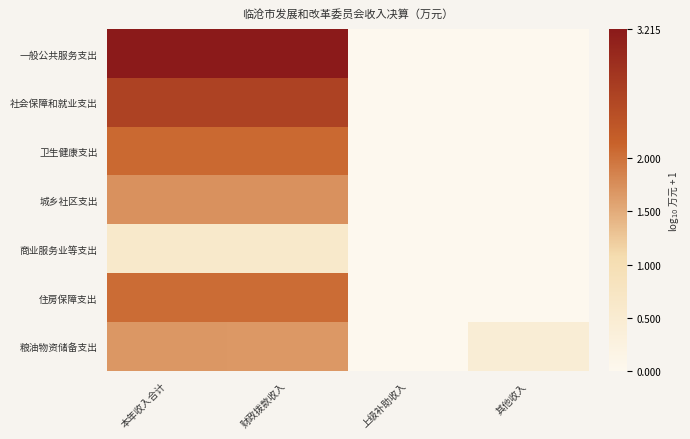

Count the number of categories in the chart.

4